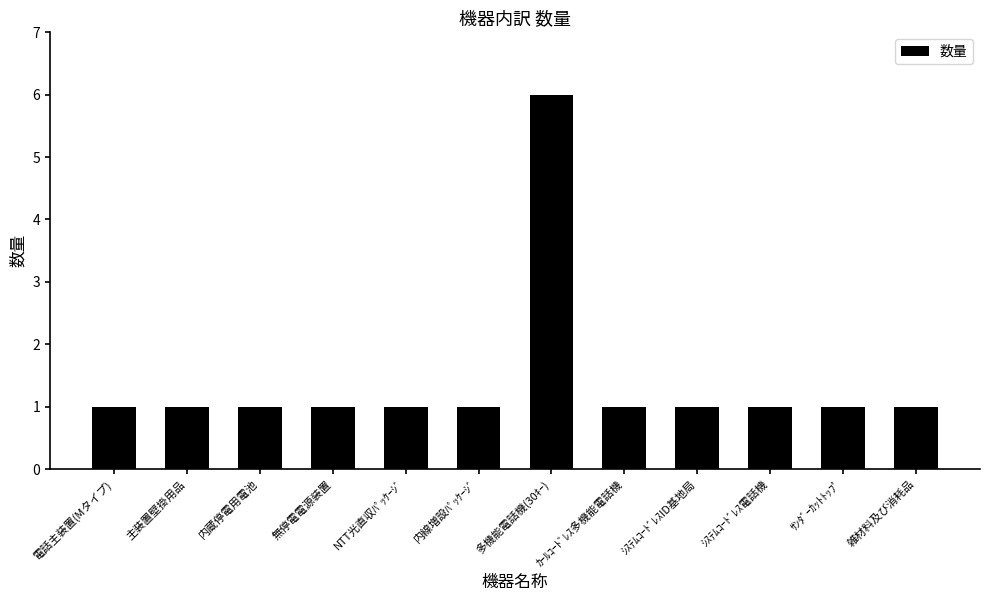

What is the value of the 12th bar from the left?

1